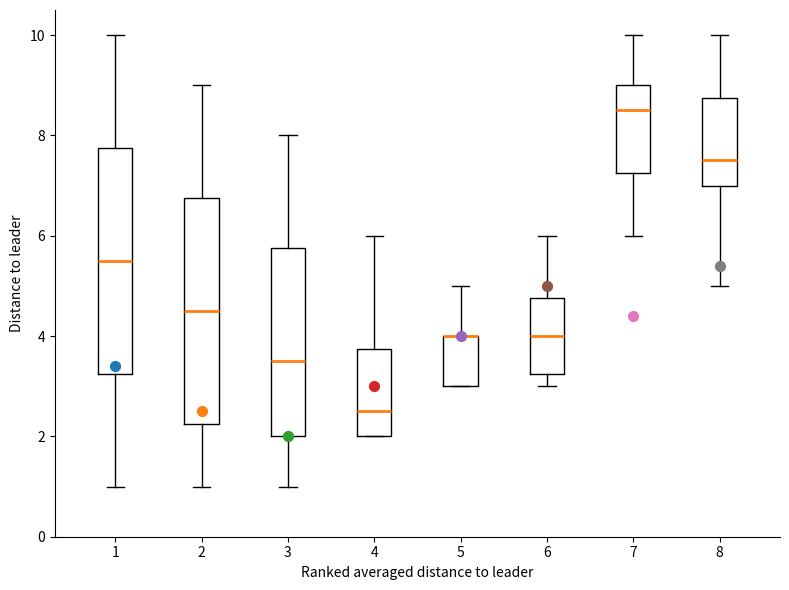

Reading left to right, transcribe this box plot: for each box, give where its median line is, the range the box spans, and where its two whiskers end, as read against the y-axis. The values are not printed on the chart, so give them approximately, as read against the axis.

1: median 5.6, box 3.2 to 7.8, whiskers 1.0 to 10.0
2: median 4.6, box 2.2 to 6.8, whiskers 1.0 to 9.0
3: median 3.6, box 2.0 to 5.8, whiskers 1.0 to 8.0
4: median 2.6, box 2.0 to 3.8, whiskers 2.0 to 6.0
5: median 4.0 (drawn on the box's upper edge), box 3.0 to 4.0, whiskers 3.0 to 5.0
6: median 4.0, box 3.2 to 4.8, whiskers 3.0 to 6.0
7: median 8.6, box 7.2 to 9.0, whiskers 6.0 to 10.0
8: median 7.6, box 7.0 to 8.8, whiskers 5.0 to 10.0